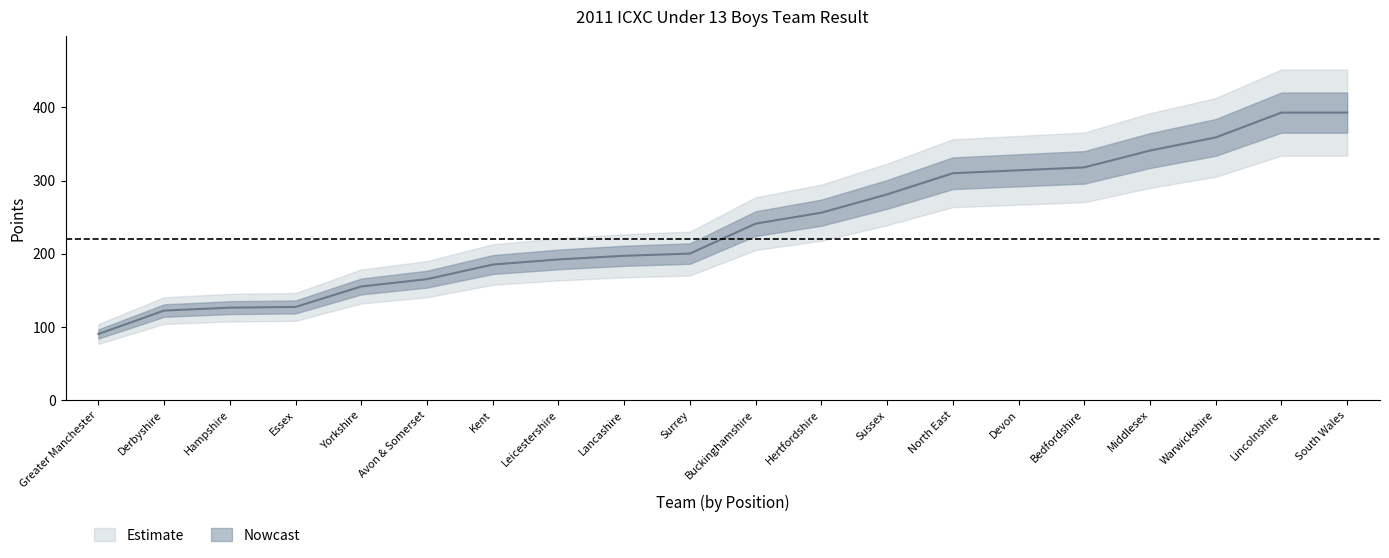

The chart shows a value of 227 at Essex. True or false?

False